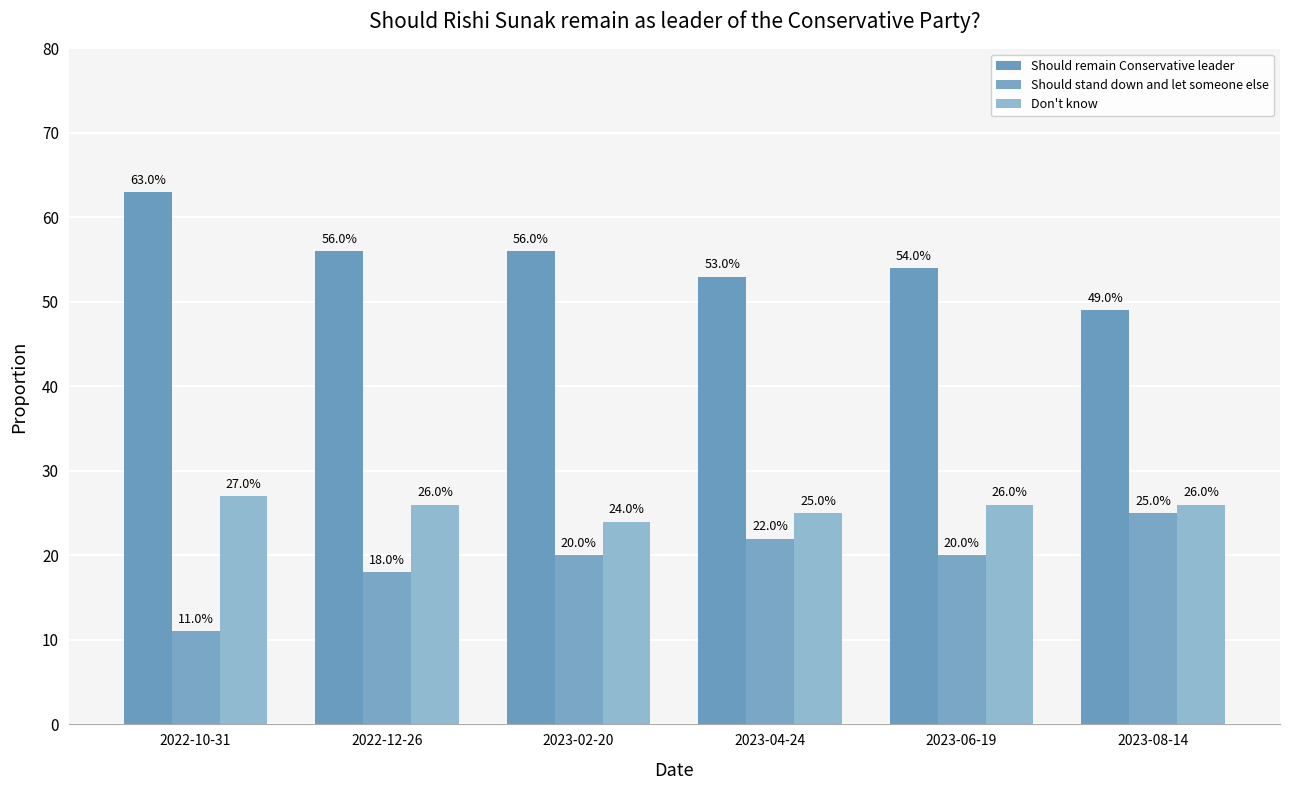

Reading left to right, list all the values displayed in this chart.

Should remain Conservative leader: 63.0	56.0	56.0	53.0	54.0	49.0
Should stand down and let someone else: 11.0	18.0	20.0	22.0	20.0	25.0
Don't know: 27.0	26.0	24.0	25.0	26.0	26.0